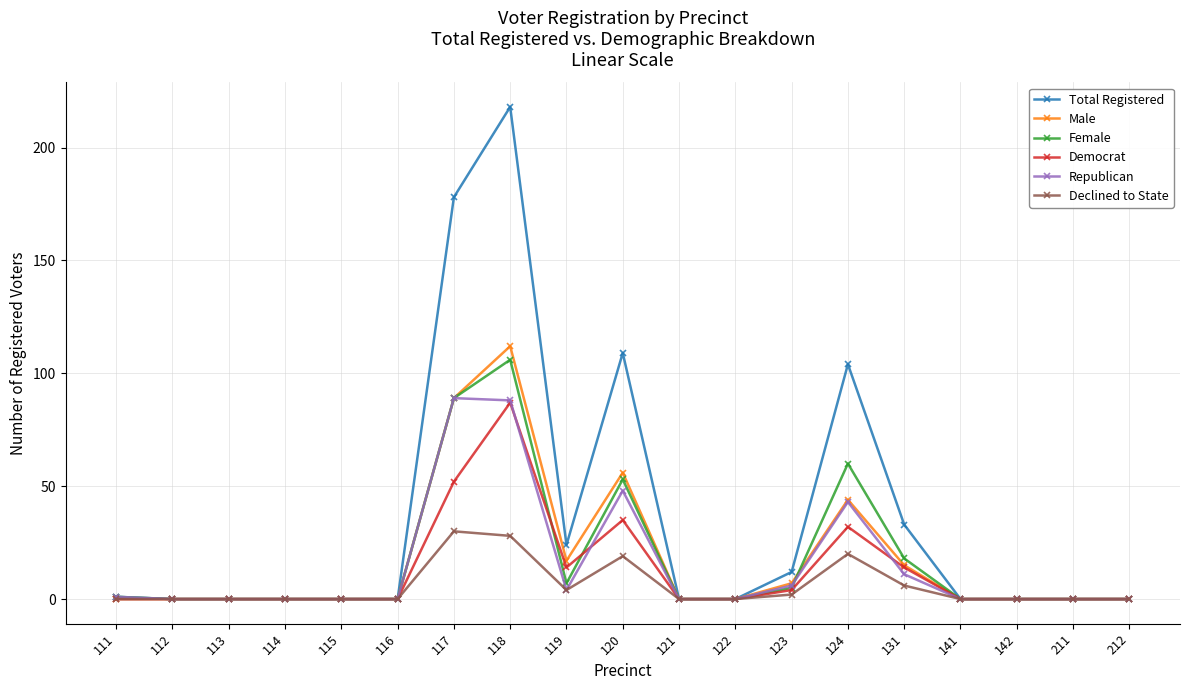

Reading left to right, what are all the values shown in this chart?

Total Registered: 111=1	112=0	113=0	114=0	115=0	116=0	117=178	118=218	119=24	120=109	121=0	122=0	123=12	124=104	131=33	141=0	142=0	211=0	212=0
Male: 111=0	112=0	113=0	114=0	115=0	116=0	117=89	118=112	119=17	120=56	121=0	122=0	123=7	124=44	131=15	141=0	142=0	211=0	212=0
Female: 111=1	112=0	113=0	114=0	115=0	116=0	117=89	118=106	119=7	120=53	121=0	122=0	123=5	124=60	131=18	141=0	142=0	211=0	212=0
Democrat: 111=0	112=0	113=0	114=0	115=0	116=0	117=52	118=87	119=14	120=35	121=0	122=0	123=4	124=32	131=14	141=0	142=0	211=0	212=0
Republican: 111=1	112=0	113=0	114=0	115=0	116=0	117=89	118=88	119=4	120=48	121=0	122=0	123=6	124=43	131=11	141=0	142=0	211=0	212=0
Declined to State: 111=0	112=0	113=0	114=0	115=0	116=0	117=30	118=28	119=4	120=19	121=0	122=0	123=2	124=20	131=6	141=0	142=0	211=0	212=0